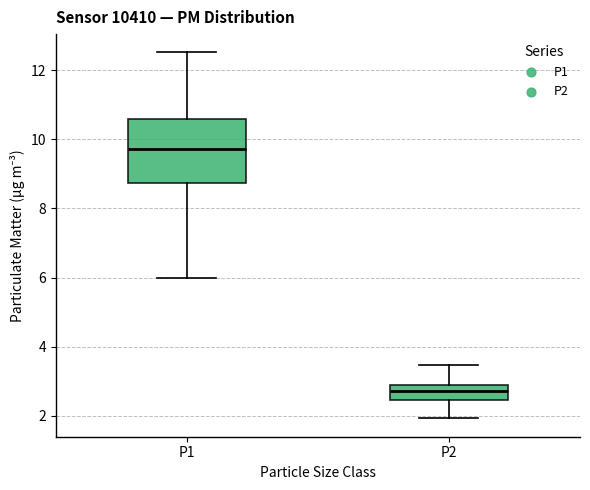

Comparing the boxes themselves (not the whiskers), which one is the tallest?

P1